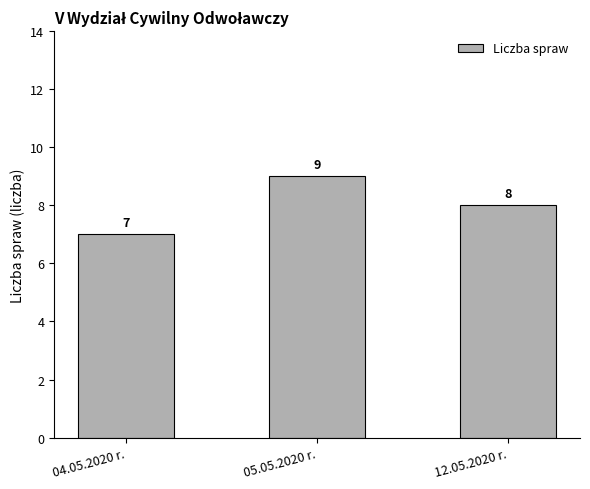

Reading left to right, what are all the values shown in this chart?

04.05.2020 r.=7	05.05.2020 r.=9	12.05.2020 r.=8